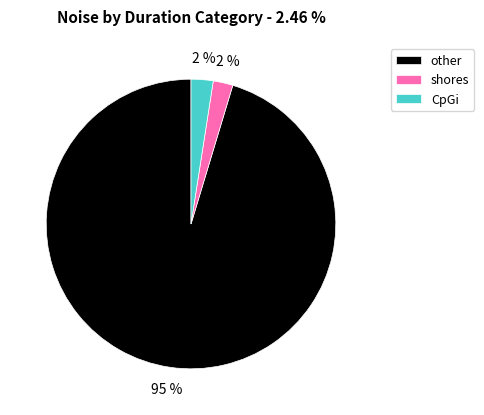

How many segments does this pie chart have?

3